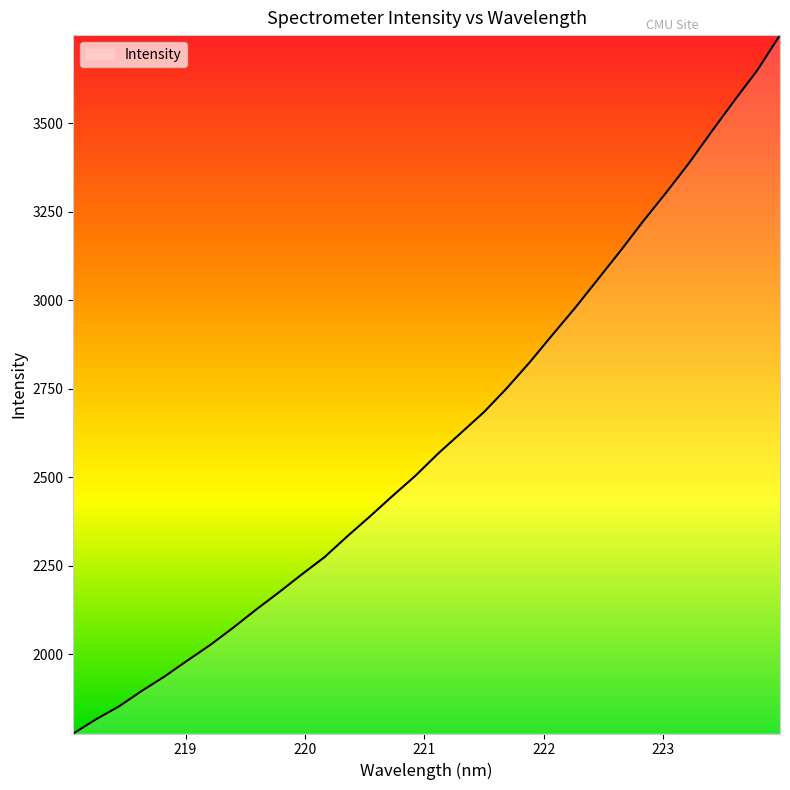

How many distinct data groups are displayed?

1